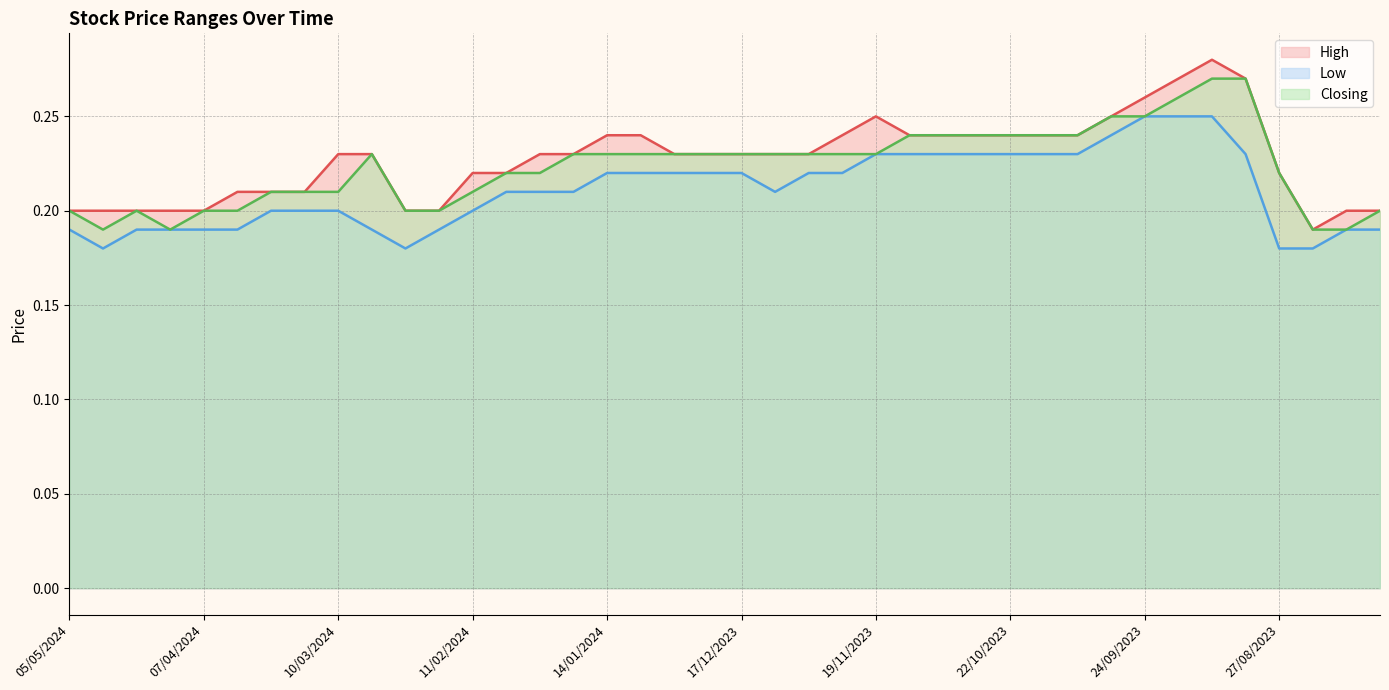

Reading left to right, list all the values displayed in this chart.

High: 05/05/2024=0.2	28/04/2024=0.2	21/04/2024=0.2	14/04/2024=0.2	07/04/2024=0.2	31/03/2024=0.2	24/03/2024=0.2	17/03/2024=0.2	10/03/2024=0.2	03/03/2024=0.2	25/02/2024=0.2	18/02/2024=0.2	11/02/2024=0.2	04/02/2024=0.2	28/01/2024=0.2	21/01/2024=0.2	14/01/2024=0.2	07/01/2024=0.2	31/12/2023=0.2	24/12/2023=0.2	17/12/2023=0.2	10/12/2023=0.2	03/12/2023=0.2	26/11/2023=0.2	19/11/2023=0.2	12/11/2023=0.2	05/11/2023=0.2	29/10/2023=0.2	22/10/2023=0.2	15/10/2023=0.2	08/10/2023=0.2	01/10/2023=0.2	24/09/2023=0.3	17/09/2023=0.3	10/09/2023=0.3	03/09/2023=0.3	27/08/2023=0.2	20/08/2023=0.2	13/08/2023=0.2	06/08/2023=0.2
Low: 05/05/2024=0.2	28/04/2024=0.2	21/04/2024=0.2	14/04/2024=0.2	07/04/2024=0.2	31/03/2024=0.2	24/03/2024=0.2	17/03/2024=0.2	10/03/2024=0.2	03/03/2024=0.2	25/02/2024=0.2	18/02/2024=0.2	11/02/2024=0.2	04/02/2024=0.2	28/01/2024=0.2	21/01/2024=0.2	14/01/2024=0.2	07/01/2024=0.2	31/12/2023=0.2	24/12/2023=0.2	17/12/2023=0.2	10/12/2023=0.2	03/12/2023=0.2	26/11/2023=0.2	19/11/2023=0.2	12/11/2023=0.2	05/11/2023=0.2	29/10/2023=0.2	22/10/2023=0.2	15/10/2023=0.2	08/10/2023=0.2	01/10/2023=0.2	24/09/2023=0.2	17/09/2023=0.2	10/09/2023=0.2	03/09/2023=0.2	27/08/2023=0.2	20/08/2023=0.2	13/08/2023=0.2	06/08/2023=0.2
Closing: 05/05/2024=0.2	28/04/2024=0.2	21/04/2024=0.2	14/04/2024=0.2	07/04/2024=0.2	31/03/2024=0.2	24/03/2024=0.2	17/03/2024=0.2	10/03/2024=0.2	03/03/2024=0.2	25/02/2024=0.2	18/02/2024=0.2	11/02/2024=0.2	04/02/2024=0.2	28/01/2024=0.2	21/01/2024=0.2	14/01/2024=0.2	07/01/2024=0.2	31/12/2023=0.2	24/12/2023=0.2	17/12/2023=0.2	10/12/2023=0.2	03/12/2023=0.2	26/11/2023=0.2	19/11/2023=0.2	12/11/2023=0.2	05/11/2023=0.2	29/10/2023=0.2	22/10/2023=0.2	15/10/2023=0.2	08/10/2023=0.2	01/10/2023=0.2	24/09/2023=0.2	17/09/2023=0.3	10/09/2023=0.3	03/09/2023=0.3	27/08/2023=0.2	20/08/2023=0.2	13/08/2023=0.2	06/08/2023=0.2